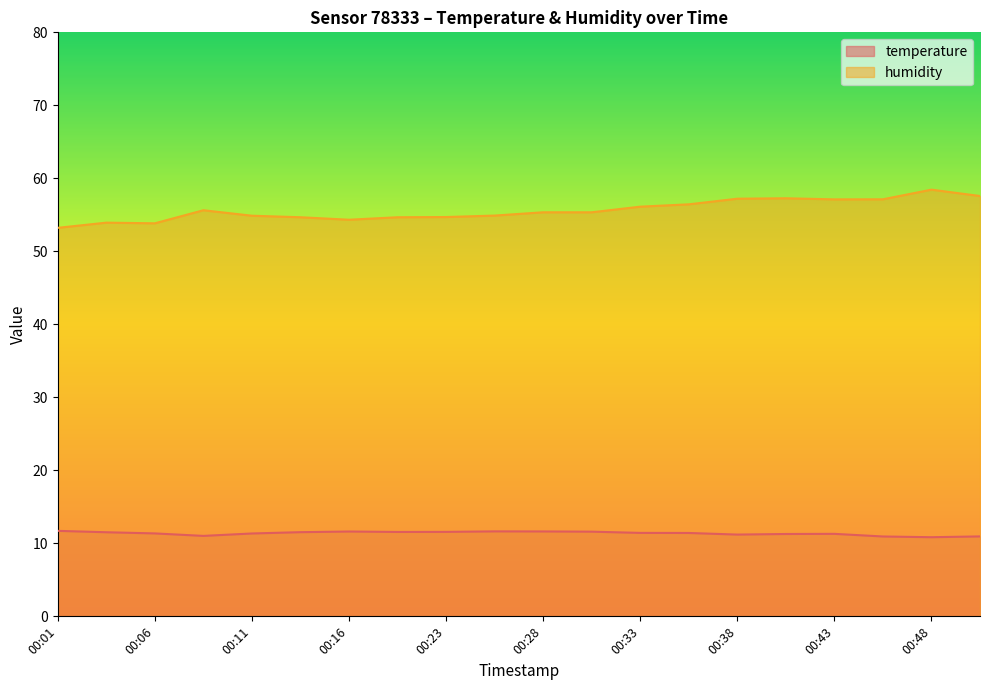

At 00:35, list the series in order from smallest to largest.

temperature, humidity